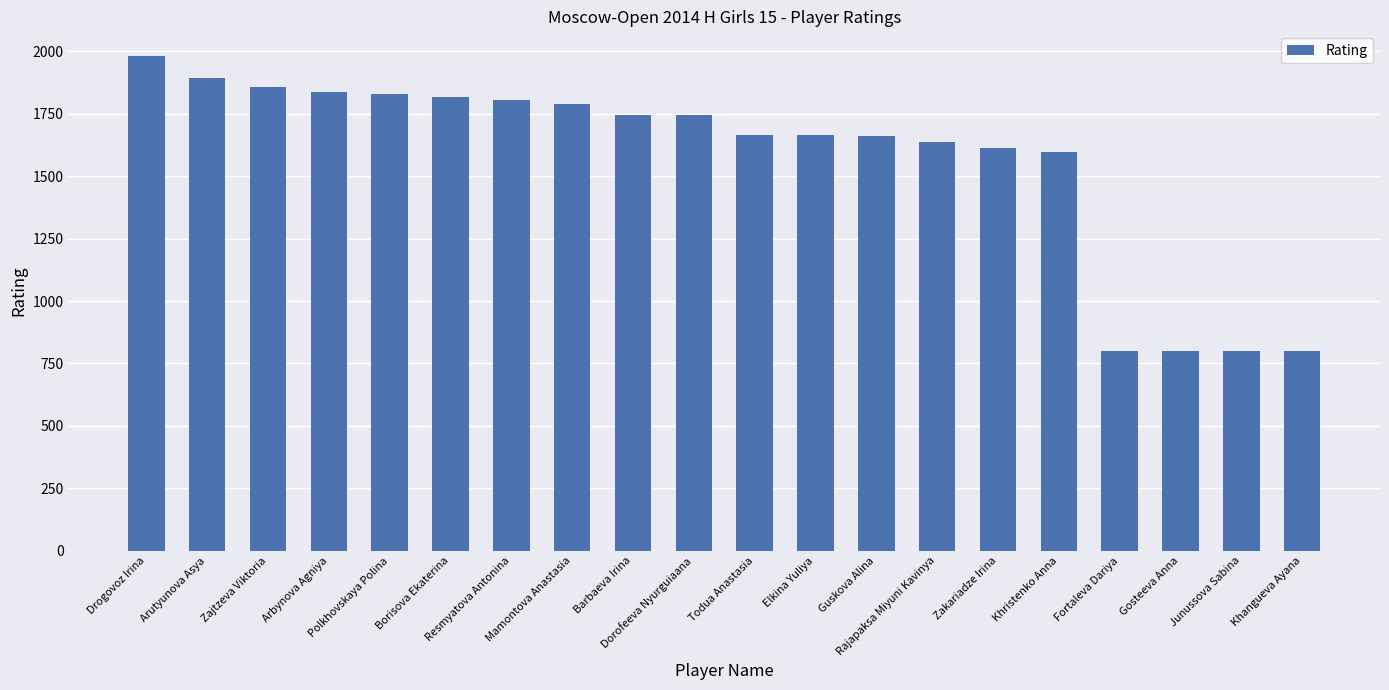

Approximately how many times larger is the value at Gosteeva Anna compared to Borisova Ekaterina?

0.4